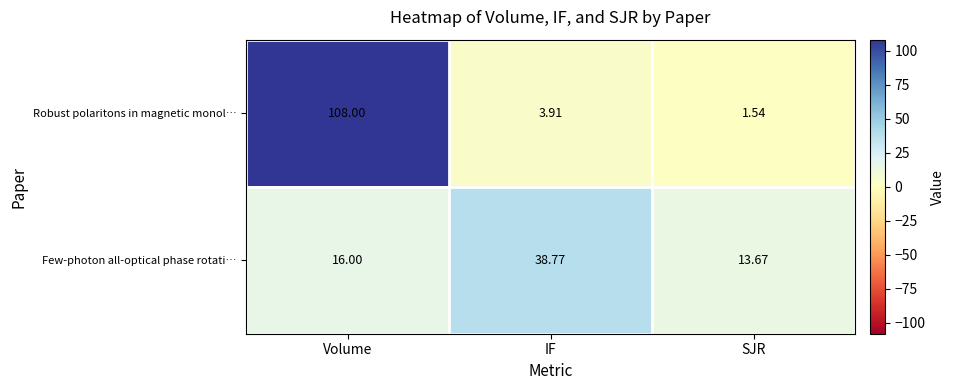

Which series has the widest spread of values?

Robust polaritons in magnetic monol…